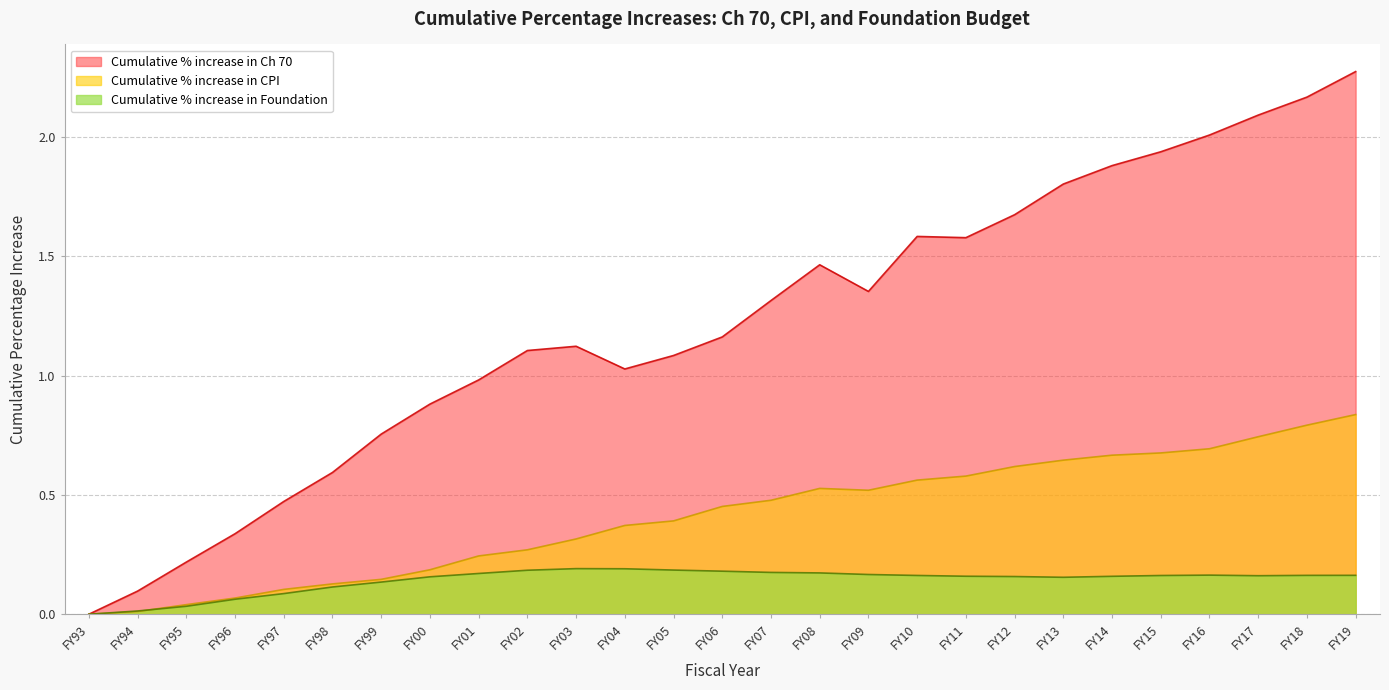

How many interior local valleys does the Cumulative % increase in Ch 70 series have?

3